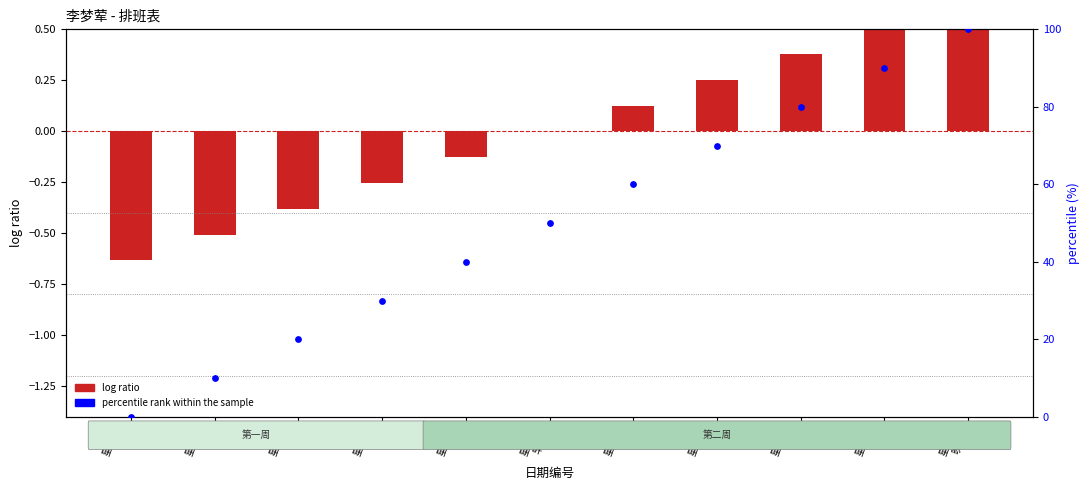

Which series has the largest total across all categories?

percentile rank within the sample